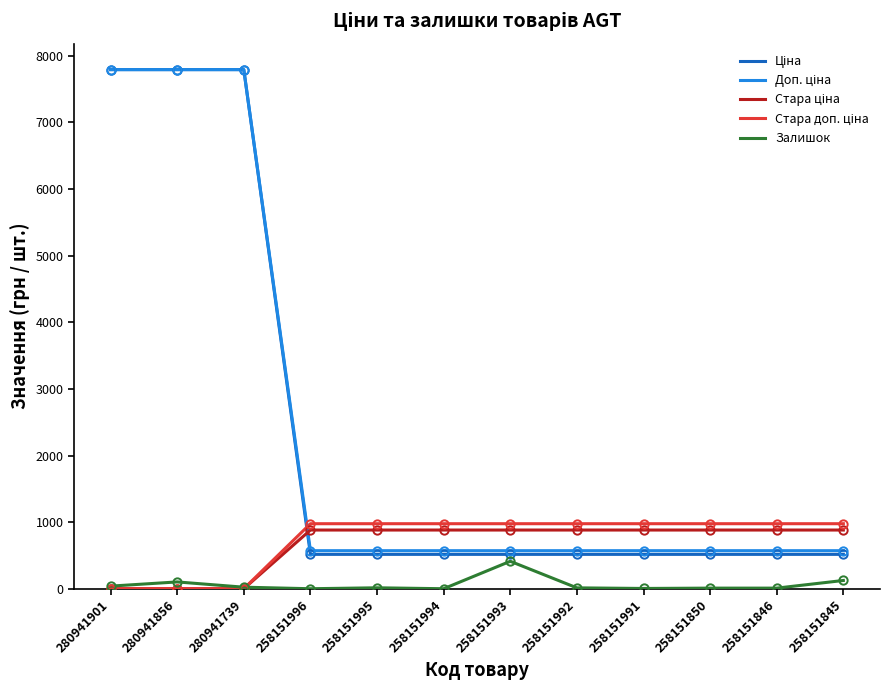

What is the total value across all series at 258151993?

3356.0